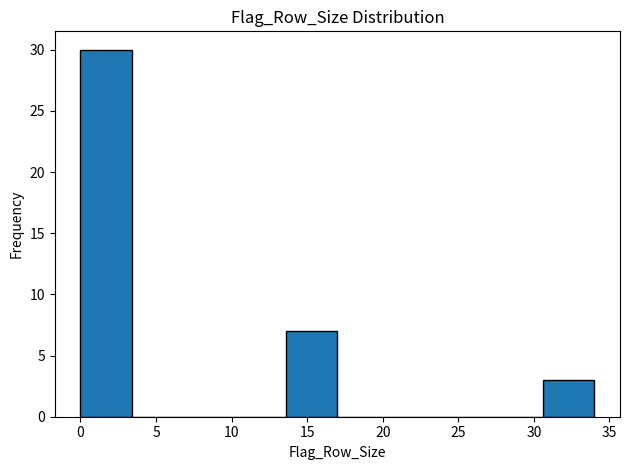

Over which range of the x-axis is the bar tallest?

0.0 to 3.4